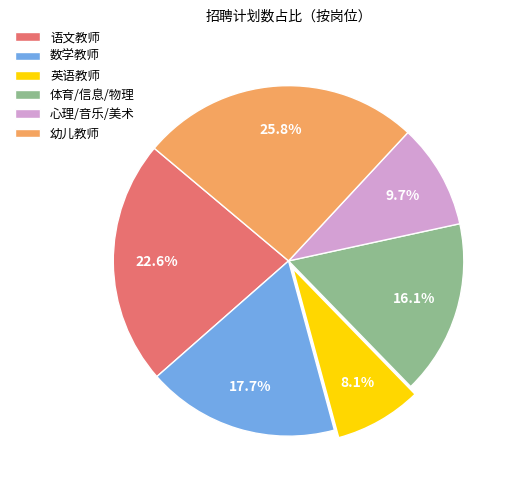

Which slice is the smallest?

英语教师